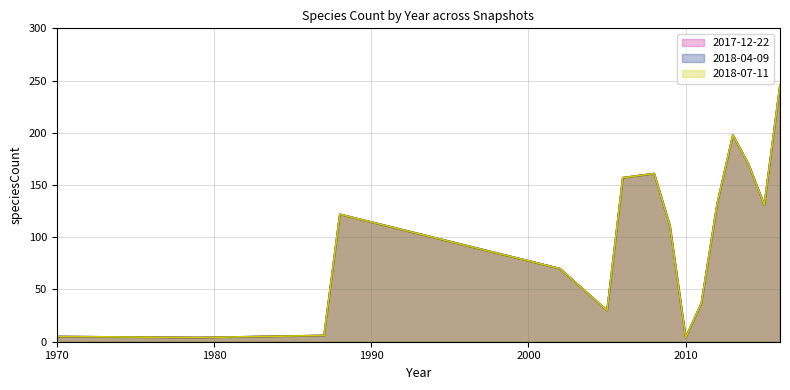

At how many categories does at least one series exceed 26?

13